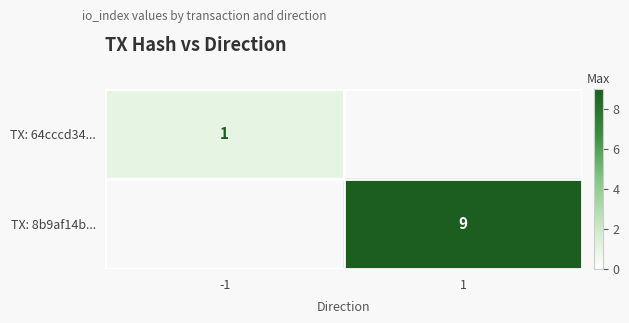

The TX: 8b9af14b... series shows 5 at 1. True or false?

False